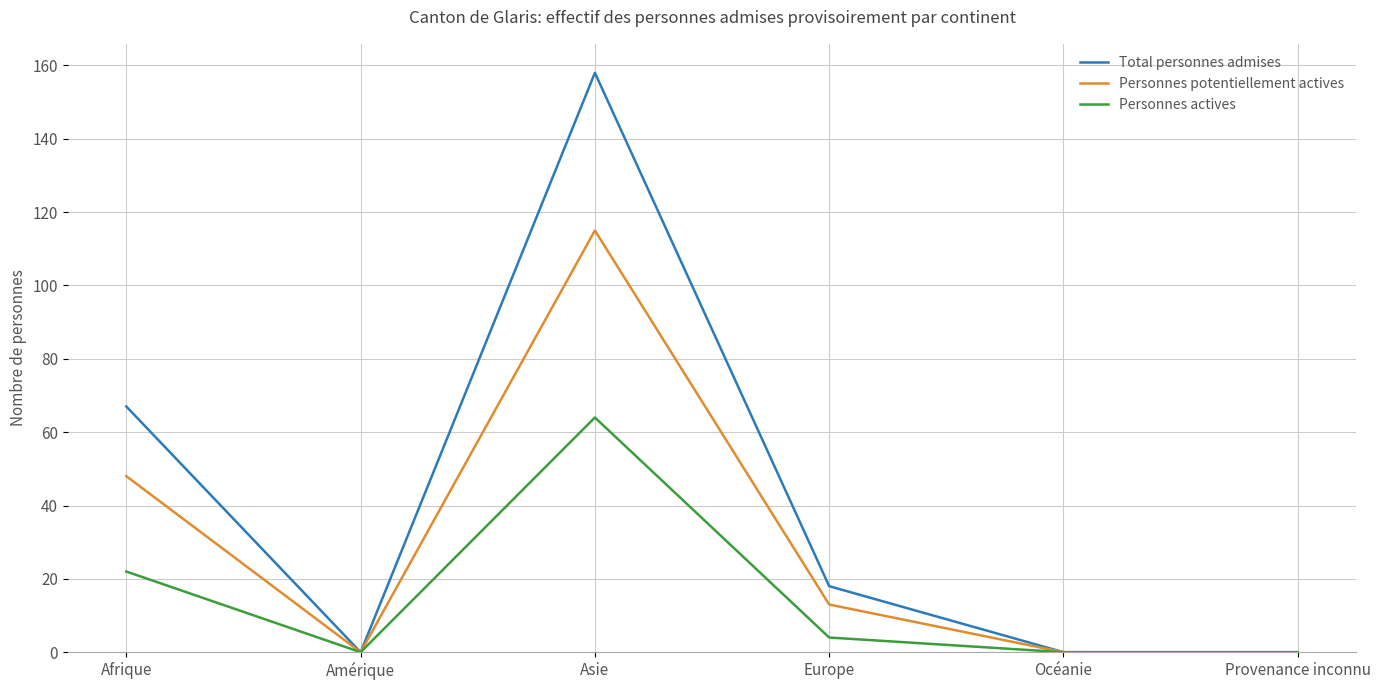

Reading right to left, extract all data points from this chart.

Total personnes admises: Provenance inconnu=0	Océanie=0	Europe=18	Asie=158	Amérique=0	Afrique=67
Personnes potentiellement actives: Provenance inconnu=0	Océanie=0	Europe=13	Asie=115	Amérique=0	Afrique=48
Personnes actives: Provenance inconnu=0	Océanie=0	Europe=4	Asie=64	Amérique=0	Afrique=22